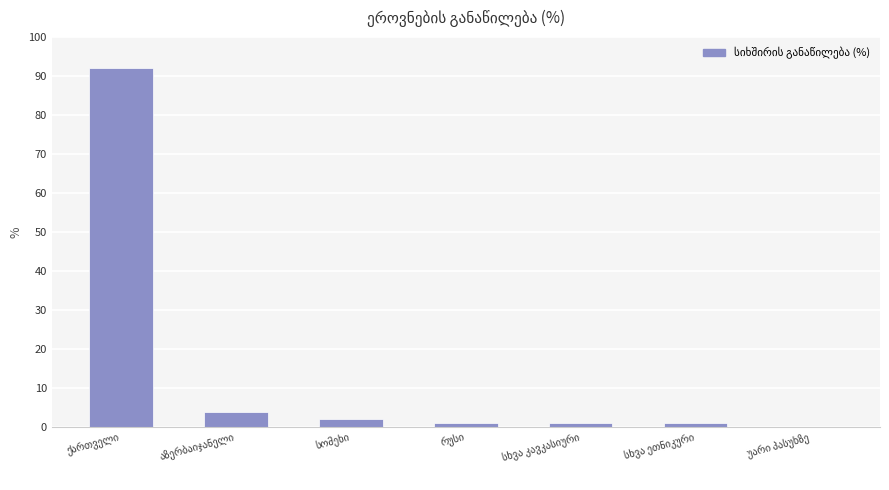

What is the greatest value displayed?

92